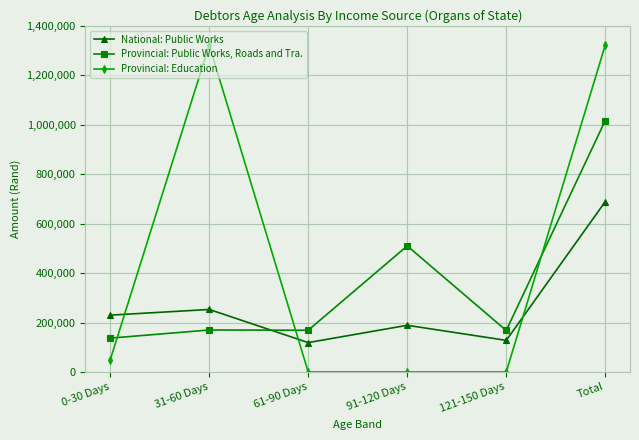

What is the greatest value displayed?

1322000